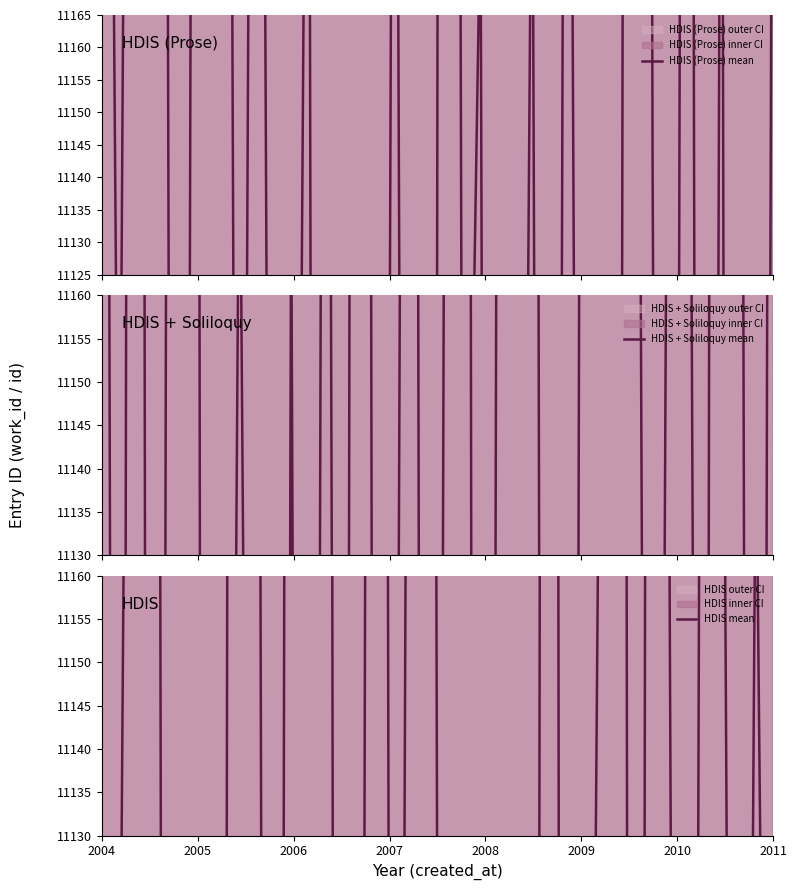

Where does the HDIS + Soliloquy mean series first go above 11248?

2004